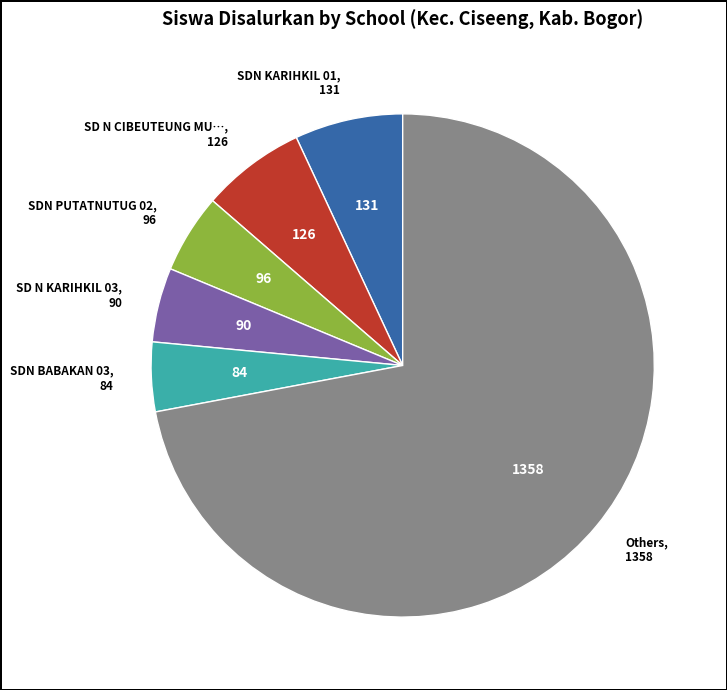

Is there a majority slice in this chart?

Yes